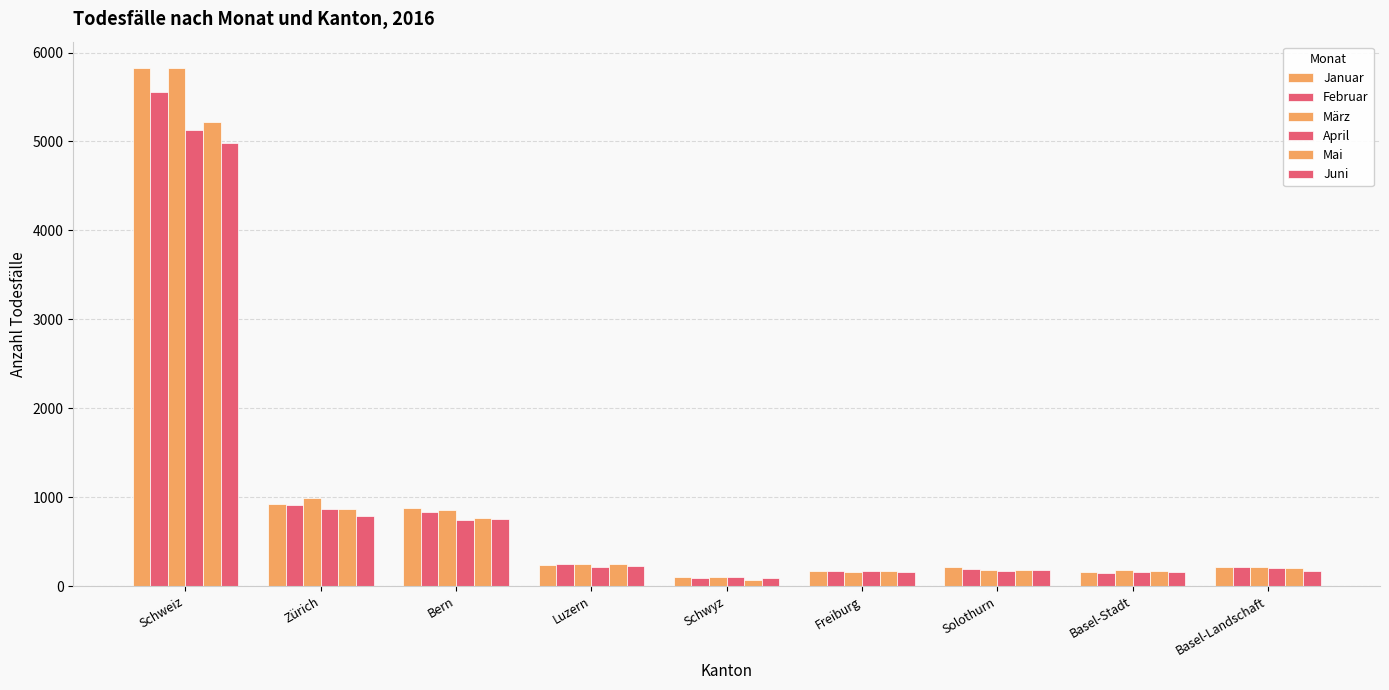

Count the number of data series in this chart.

6